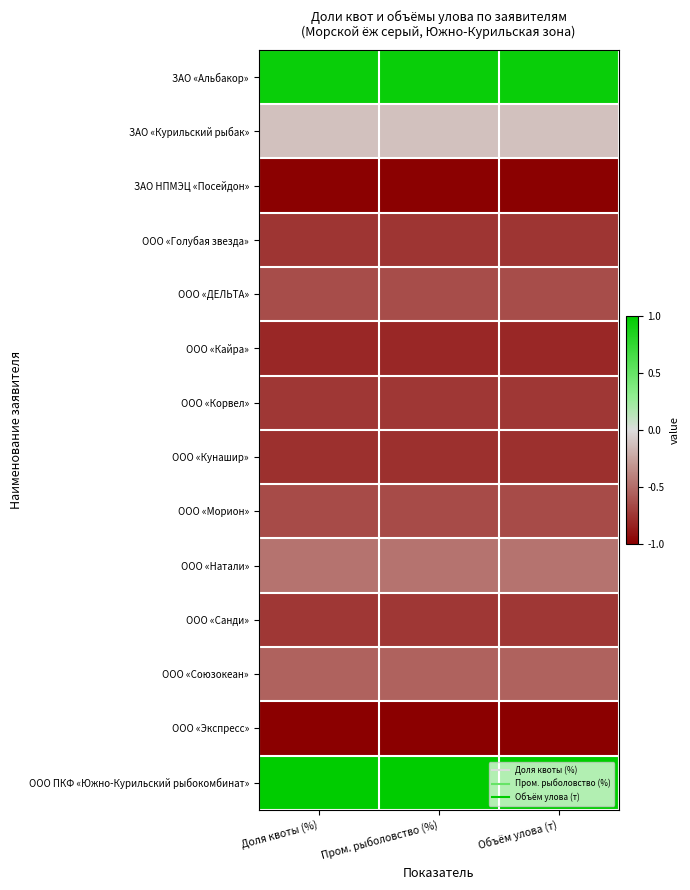

Which has a higher value, Пром. рыболовство (%) or Объём улова (т)?

Объём улова (т)